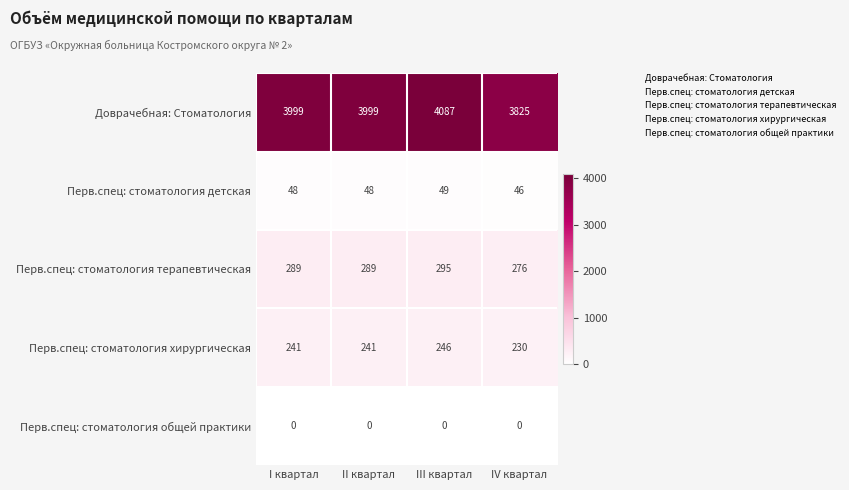

True or false: Доврачебная: Стоматология has a value of 5897 at II квартал.

False